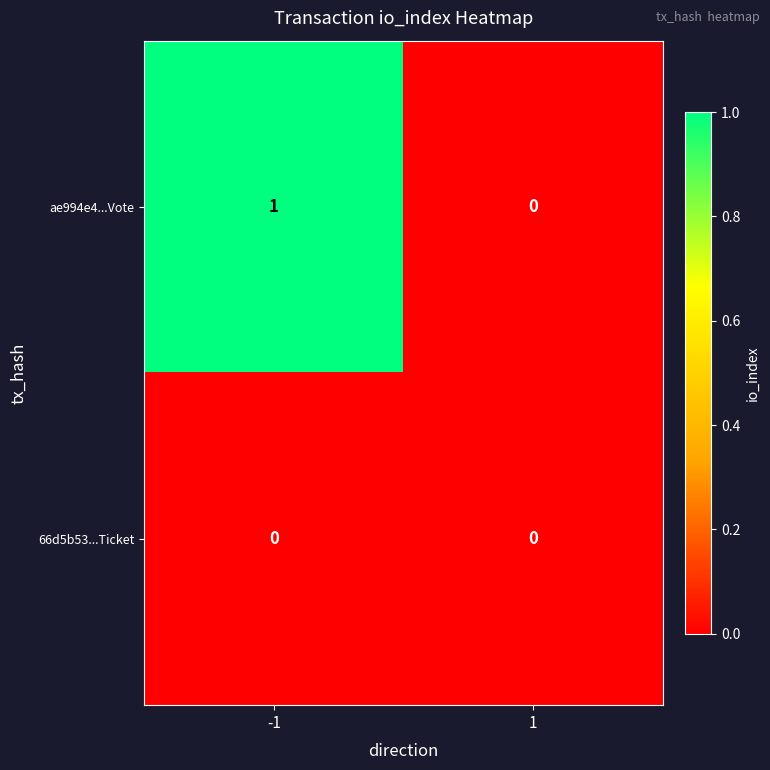

Which series has the largest total across all categories?

ae994e4...Vote